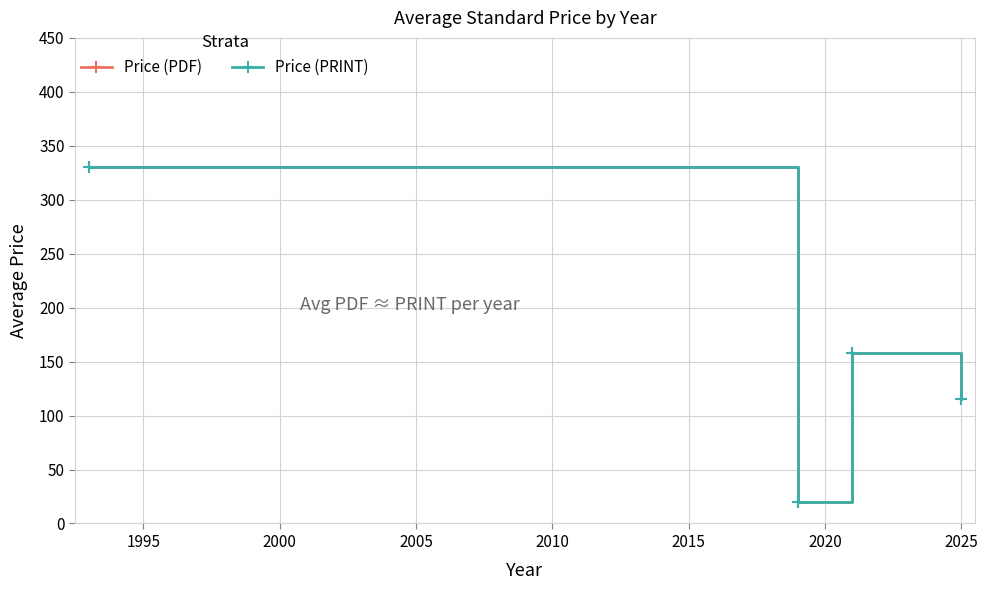

What is the value of the Price (PRINT) point at the 1st from the left?

330.0